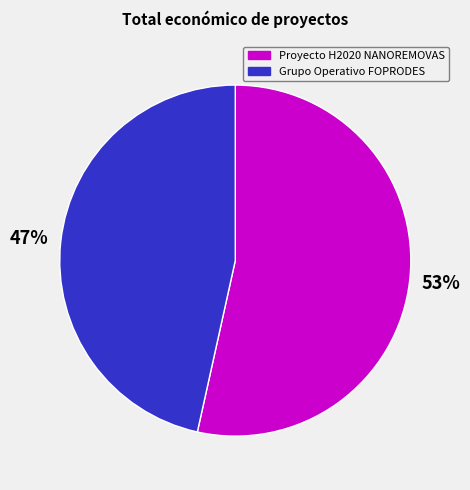

What is the majority slice?

Proyecto H2020 NANOREMOVAS